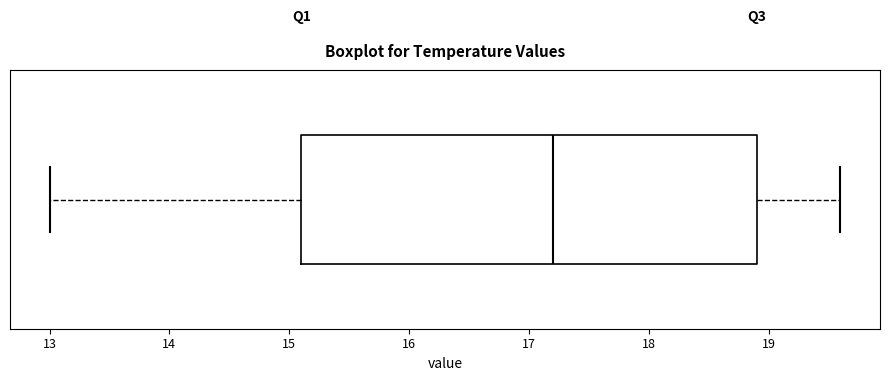

Read this box plot against the x-axis: the position of the median line, the range covered by the box, and the ends of both whiskers. The values are not printed on the chart, so give them approximately, as read against the axis.

median 17.2, box 15.1 to 18.9, whiskers 13.0 to 19.6